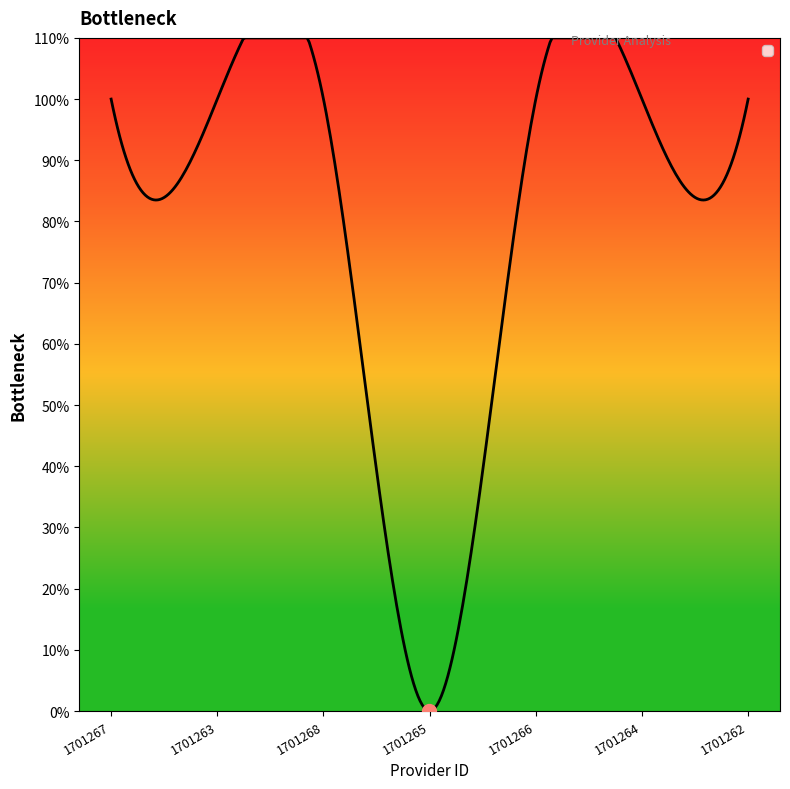

What is the difference between the maximum and minimum values?

1